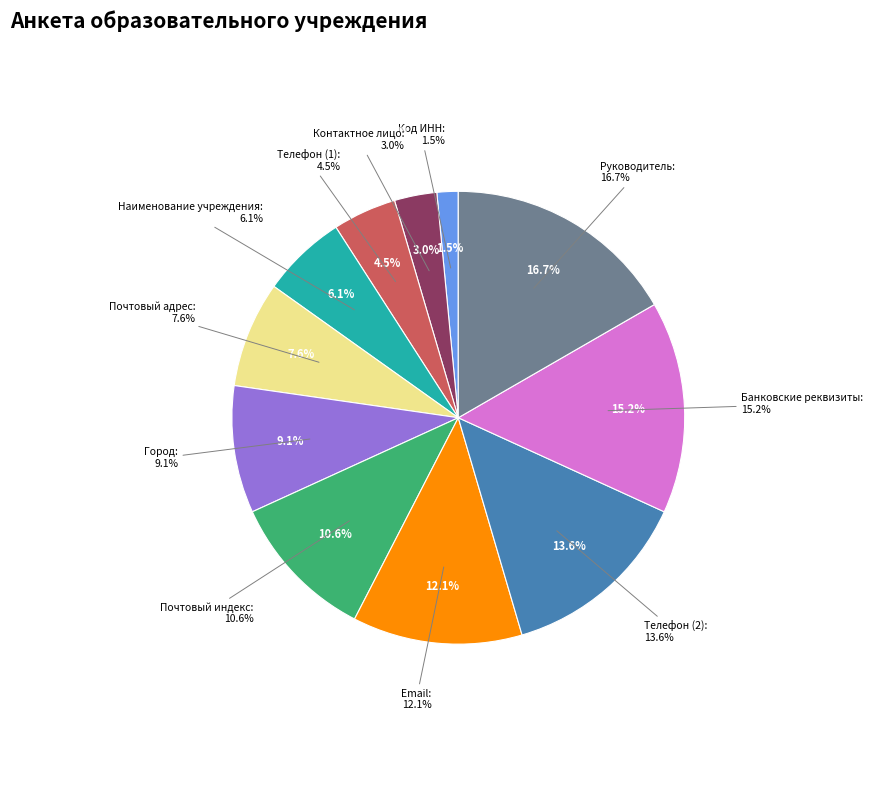

To the nearest percent, what is the average slice percentage?

9%